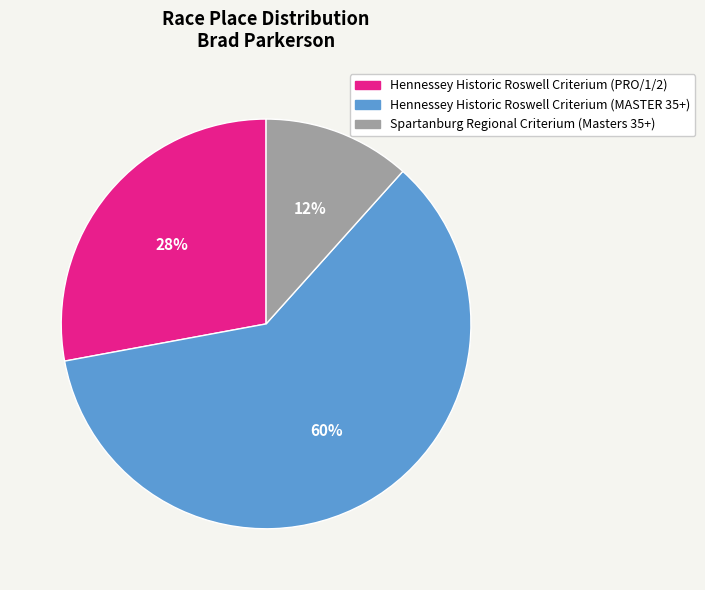

Is there a majority slice in this chart?

Yes